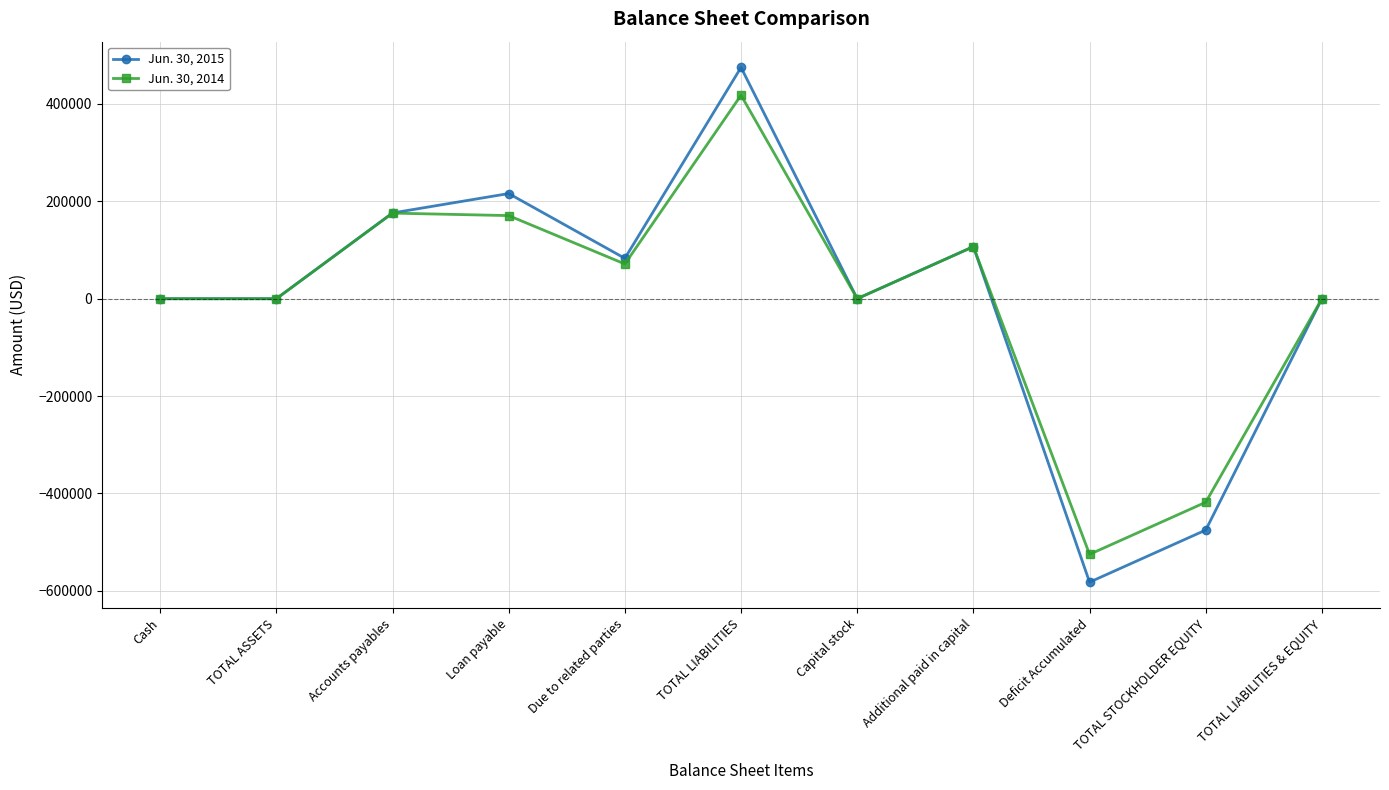

True or false: Jun. 30, 2014 has more than 1 interior local peaks.

True